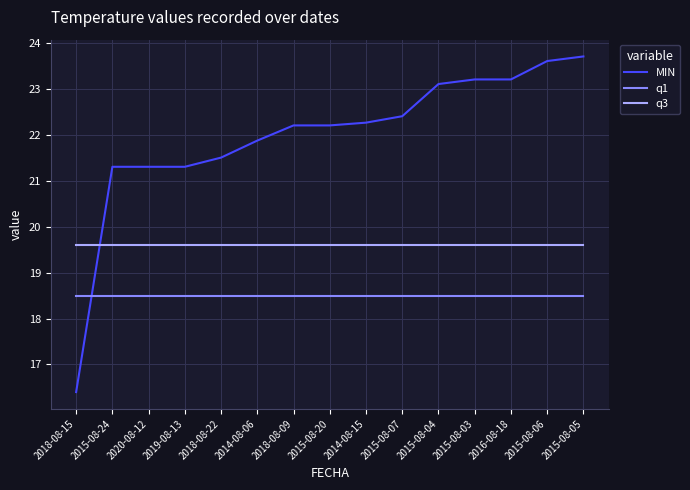

List the series in order of their overall mean, highest first.

MIN, q3, q1